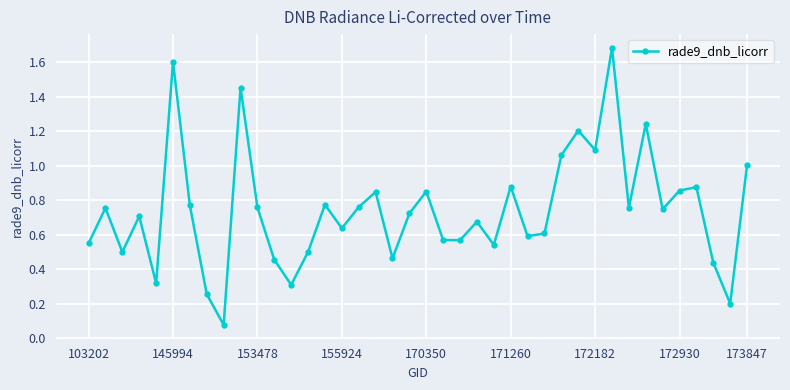

True or false: the data has more than 0 interior local peaks.

True